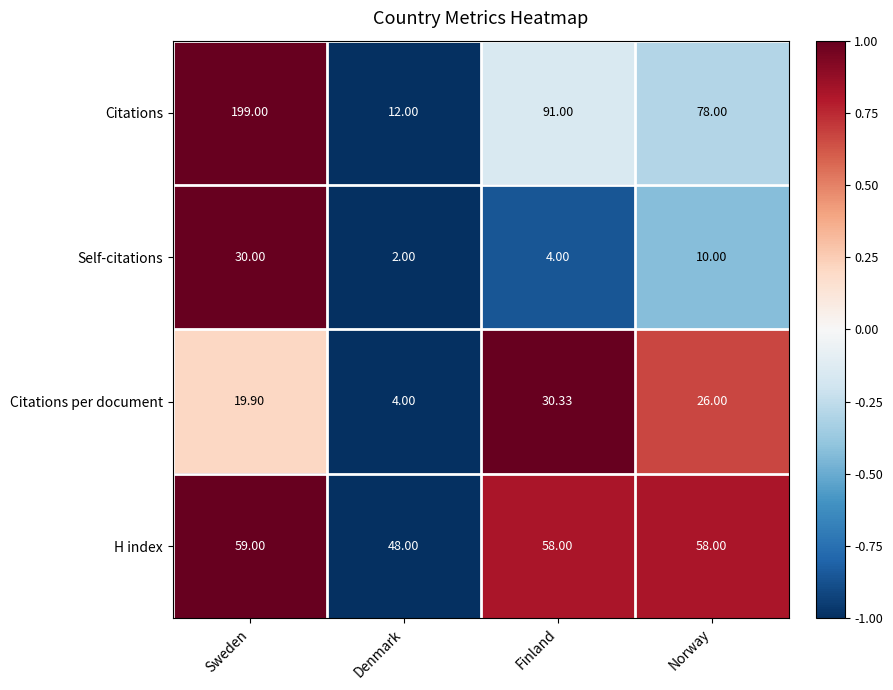

At which label is Self-citations closest to 16?

Norway